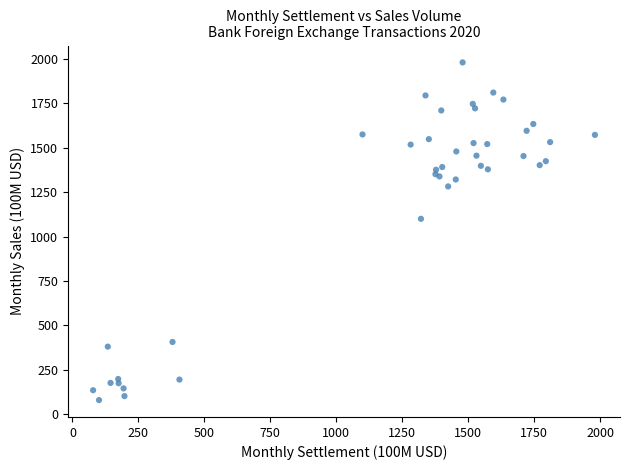

What Y value in the scatter plot is closest to 1029?

1099.7